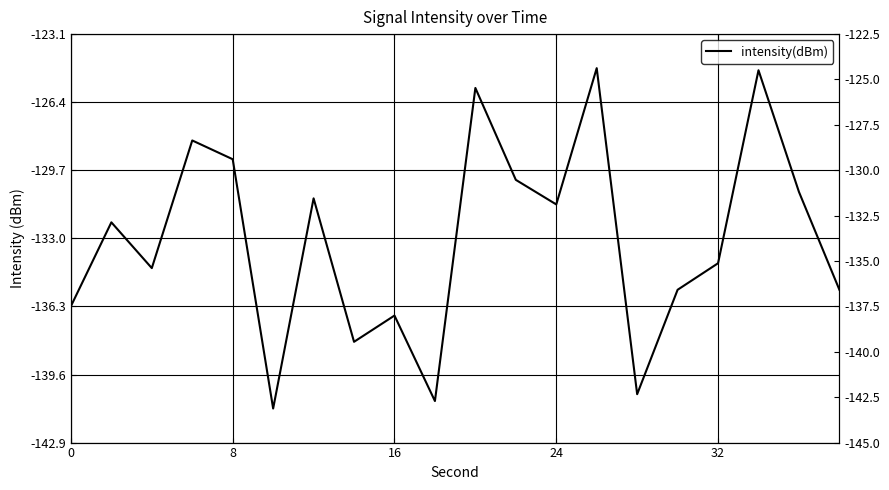

Reading left to right, transcribe all the data shown in this chart.

-136.3	-132.2	-134.4	-128.3	-129.2	-141.2	-131.1	-138.0	-136.7	-140.9	-125.7	-130.2	-131.4	-124.8	-140.5	-135.5	-134.2	-124.9	-130.8	-135.5